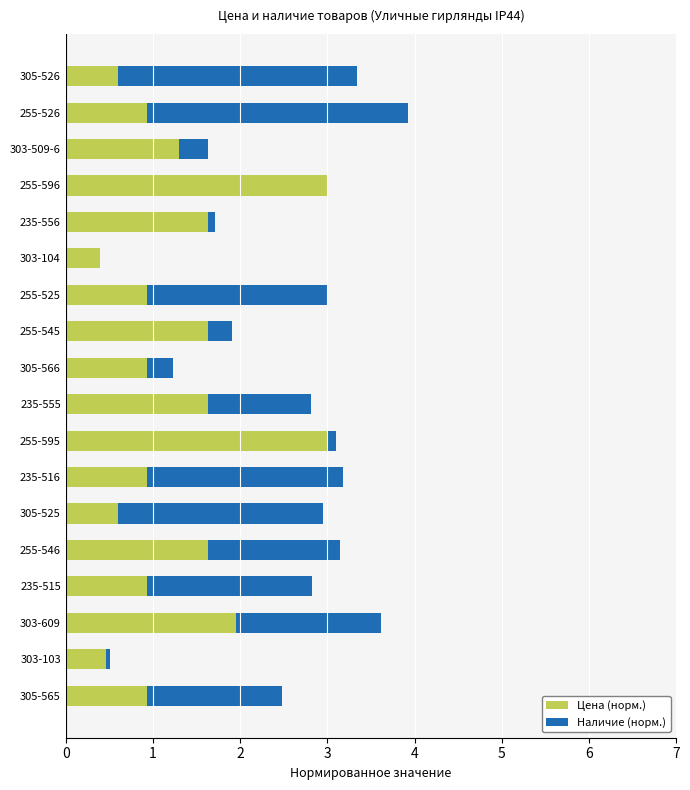

The Цена (норм.) series shows 1.7 at 255-525. True or false?

False